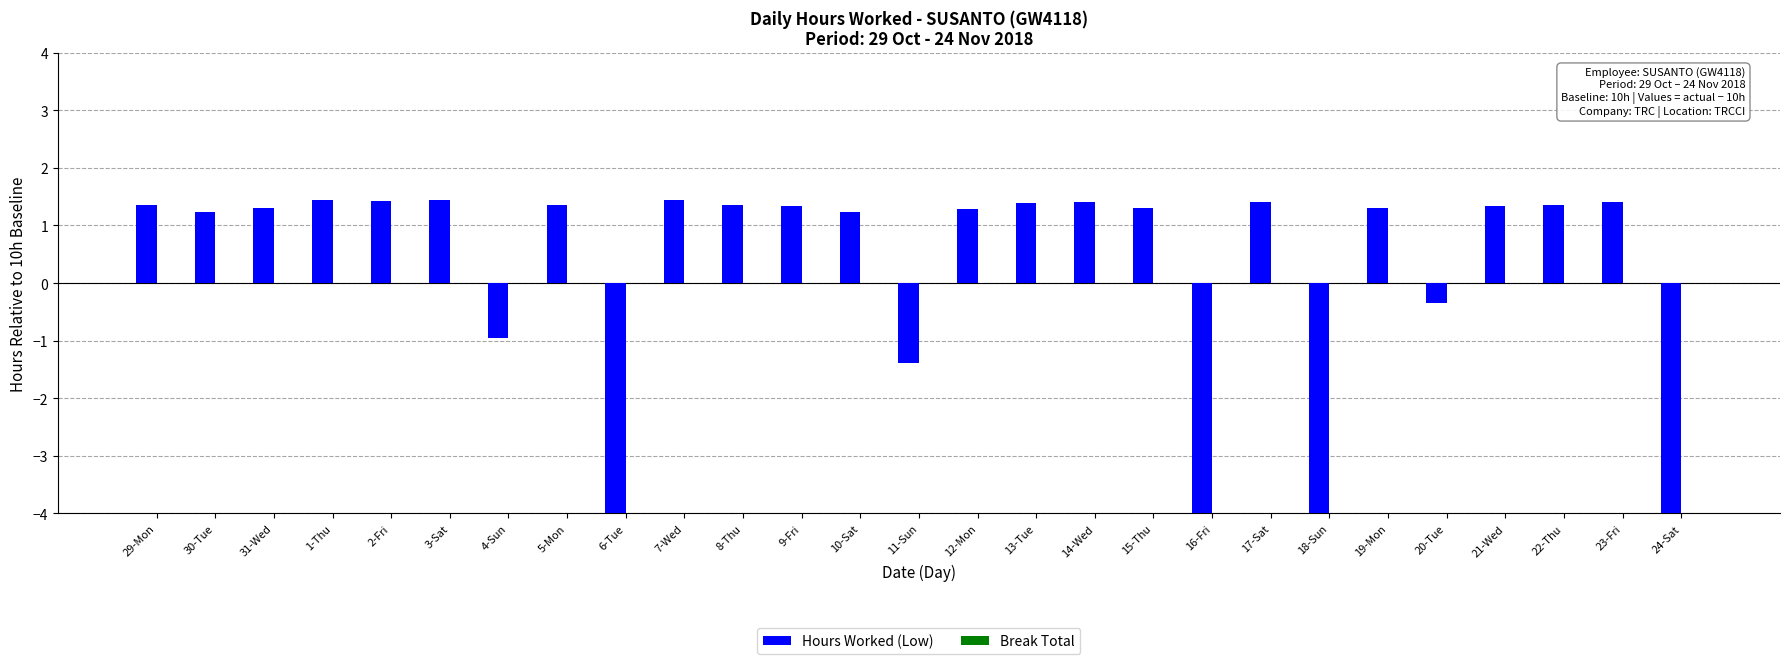

Which series has the widest spread of values?

Hours Worked (Low)